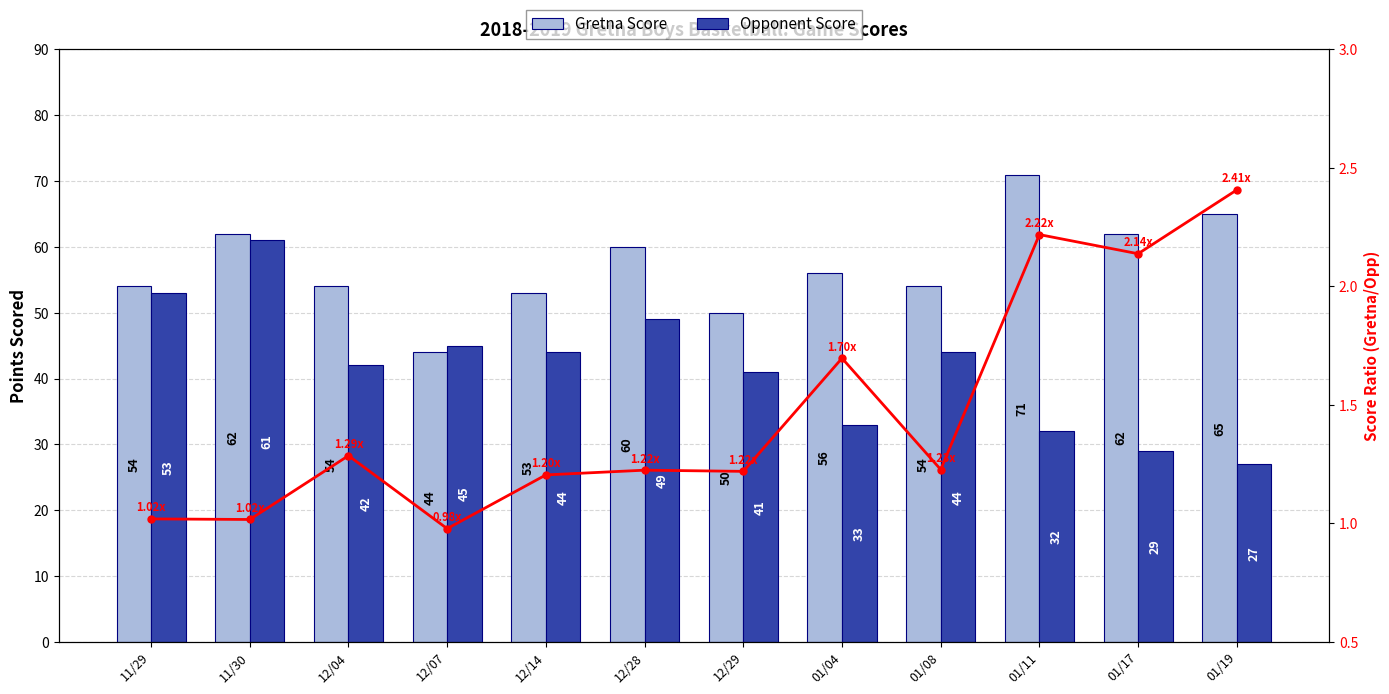

What is the sum of the Opponent Score values at 12/07 and 12/14?

89